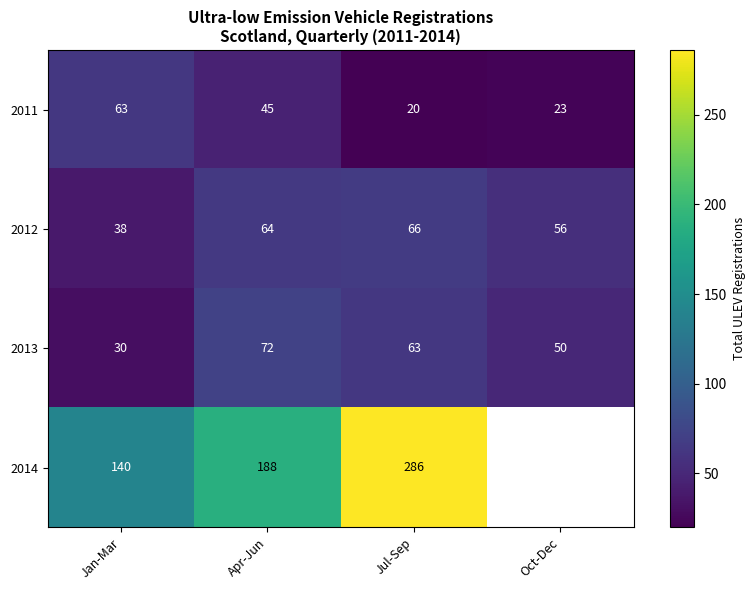

How many values in the 2011 series are below 45?

2